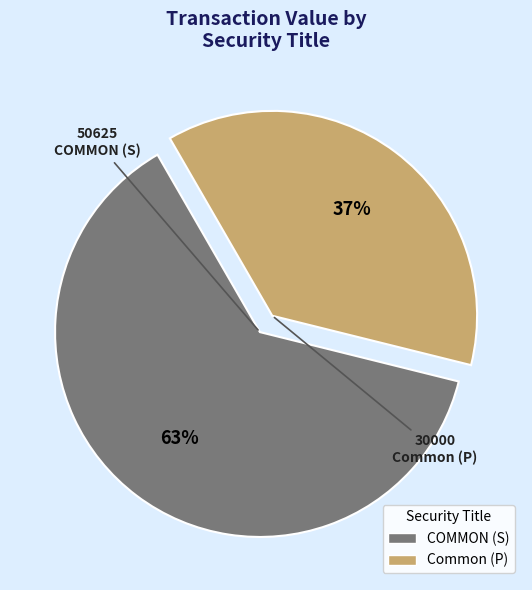

What is the ratio of the value at COMMON (S) to the value at Common (P)?

1.7